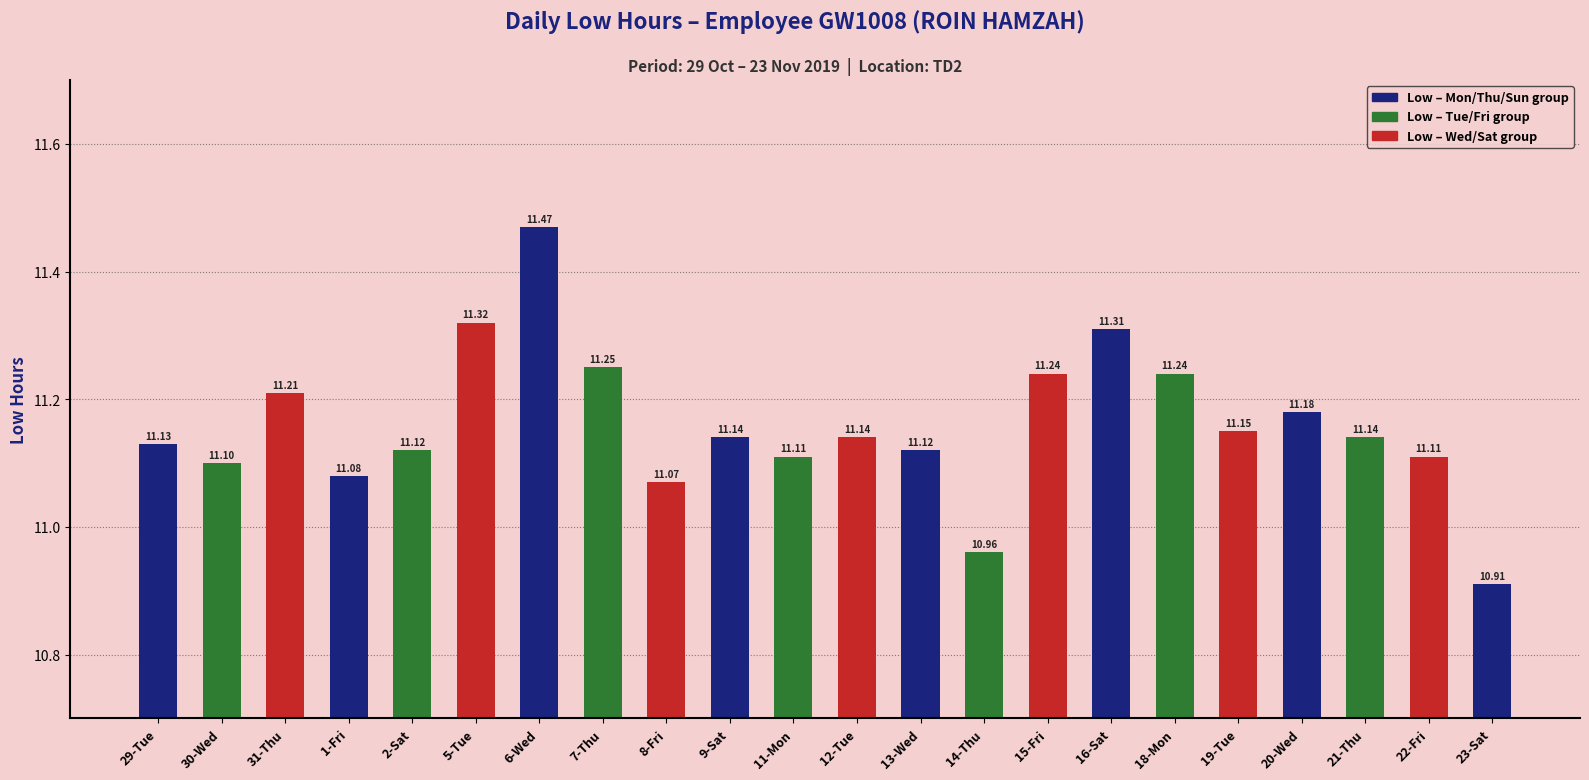

How many distinct data groups are displayed?

1